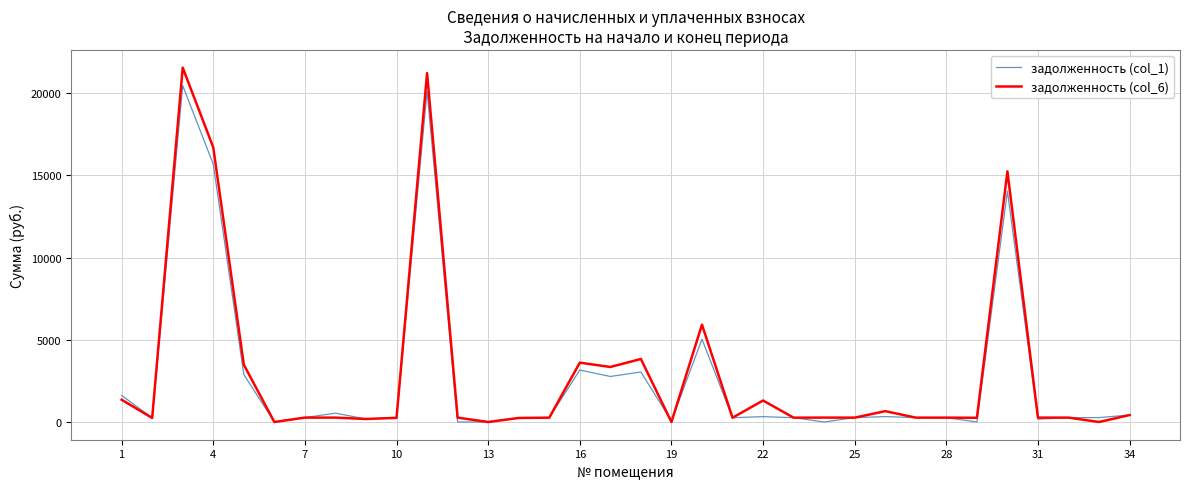

Which series has the widest spread of values?

задолженность (col_6)